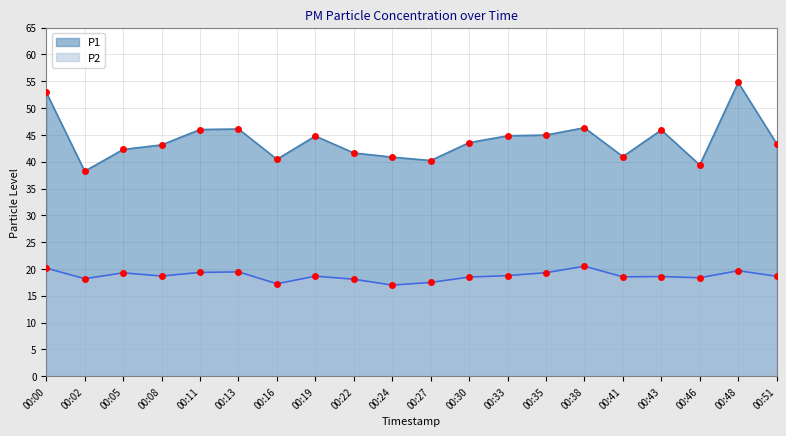

What is the sum of the P1 values at 00:33 and 00:46?

84.2